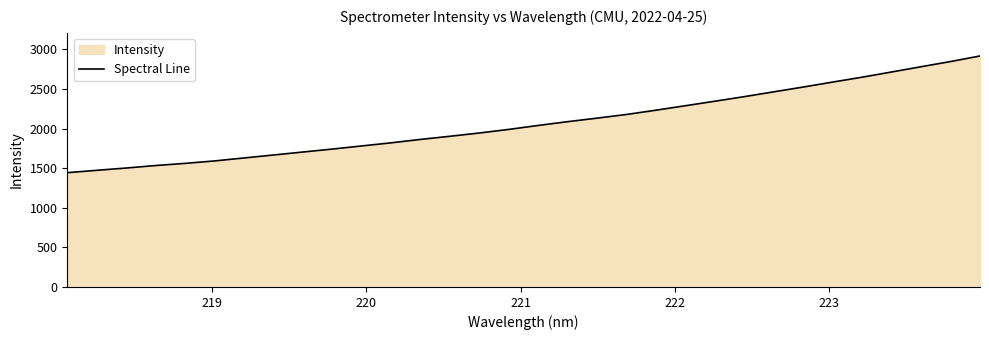

What is the difference between the maximum and minimum values?

1473.8